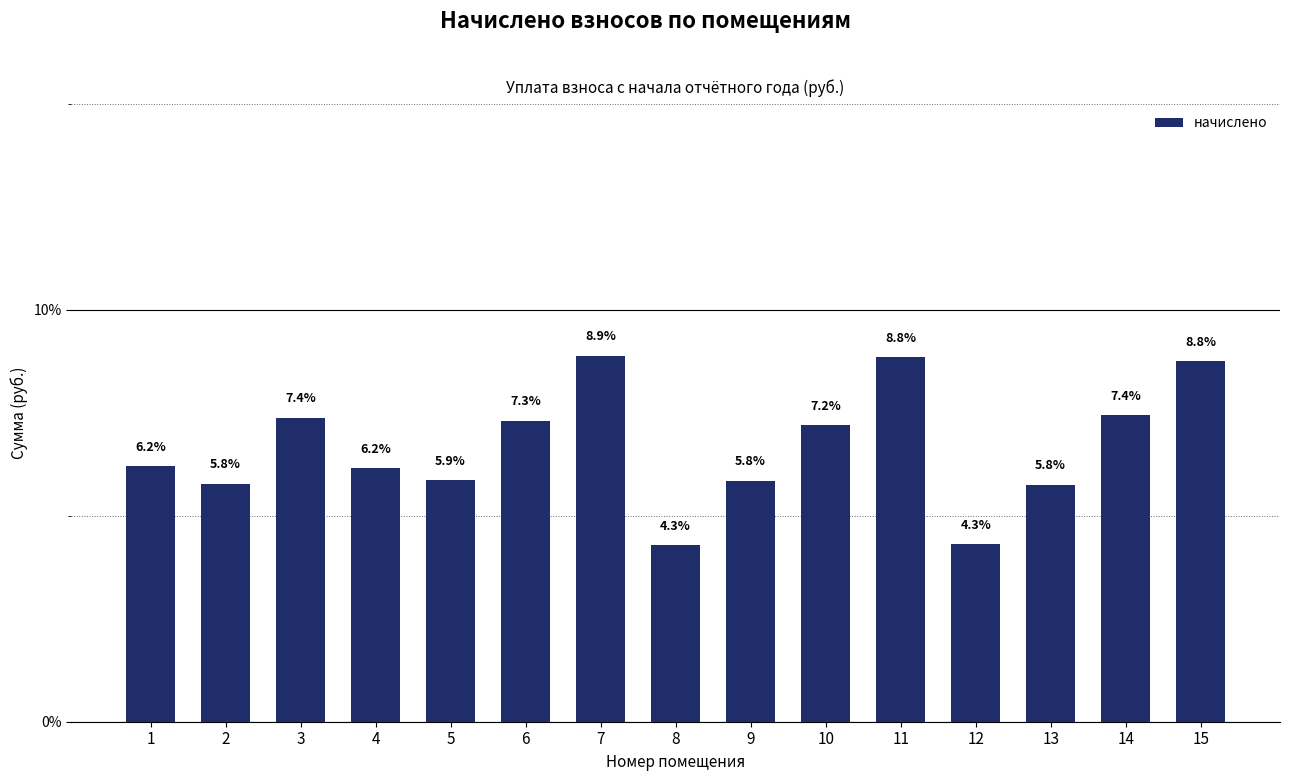

Is it true that the value at 14 is 7.4?

True